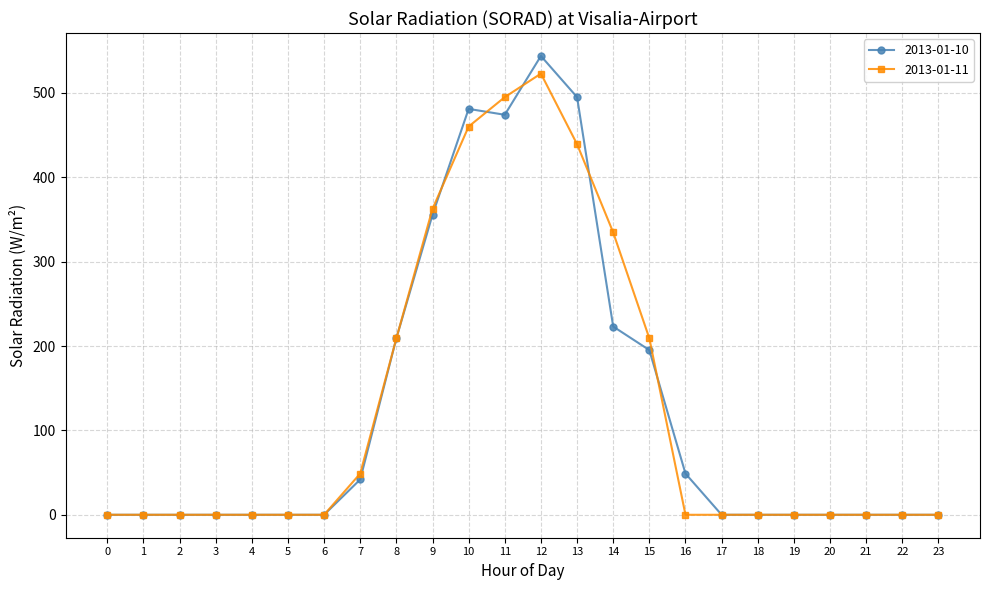

What is the greatest value displayed?

543.9